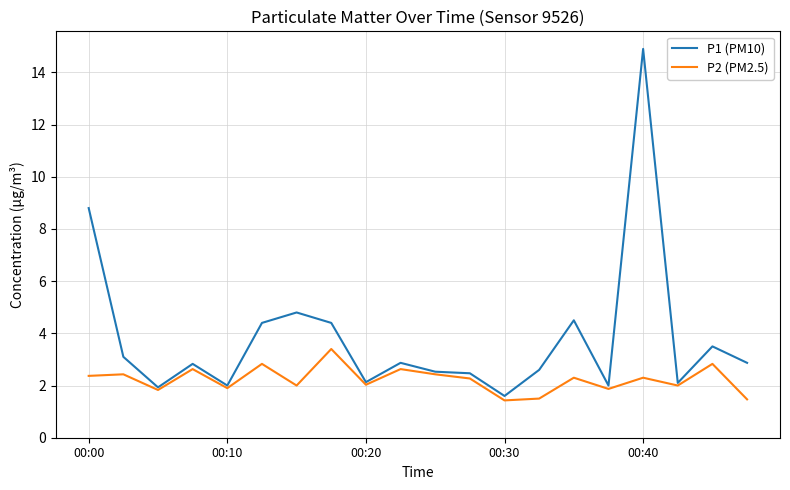

Which series has the widest spread of values?

P1 (PM10)